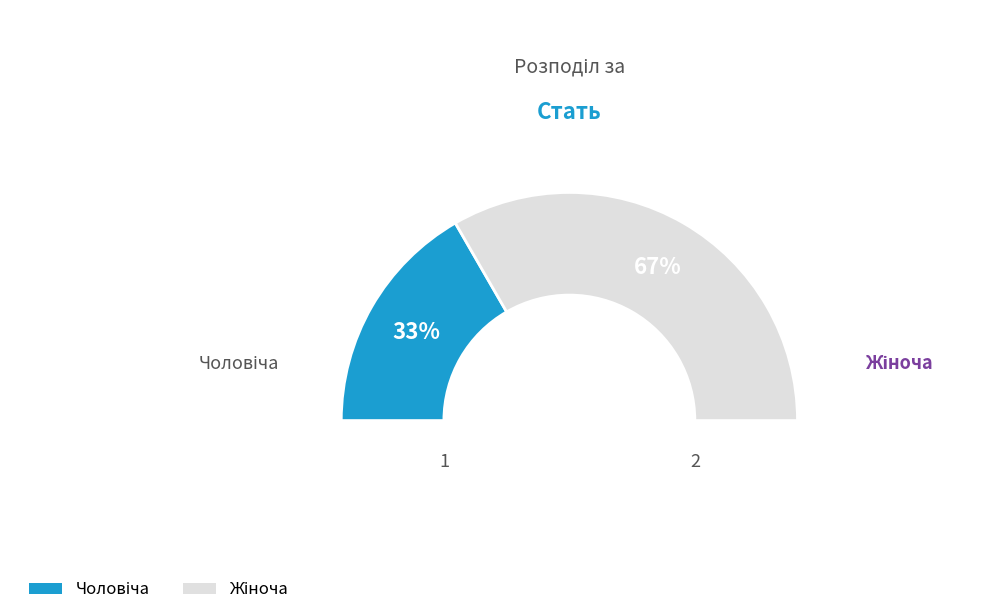

The Чоловіча slice represents 48% of the pie. True or false?

False